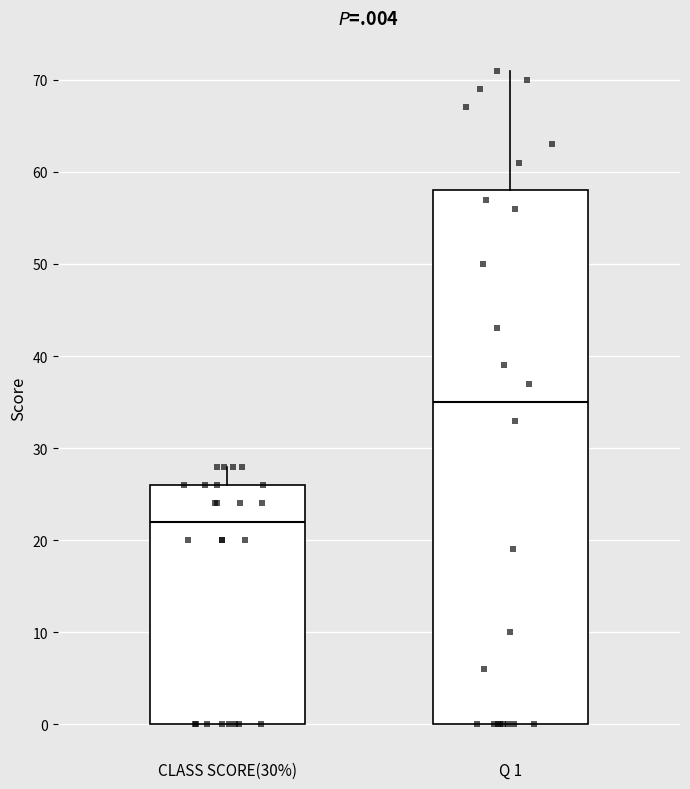

Which box has the highest median line?

Q 1